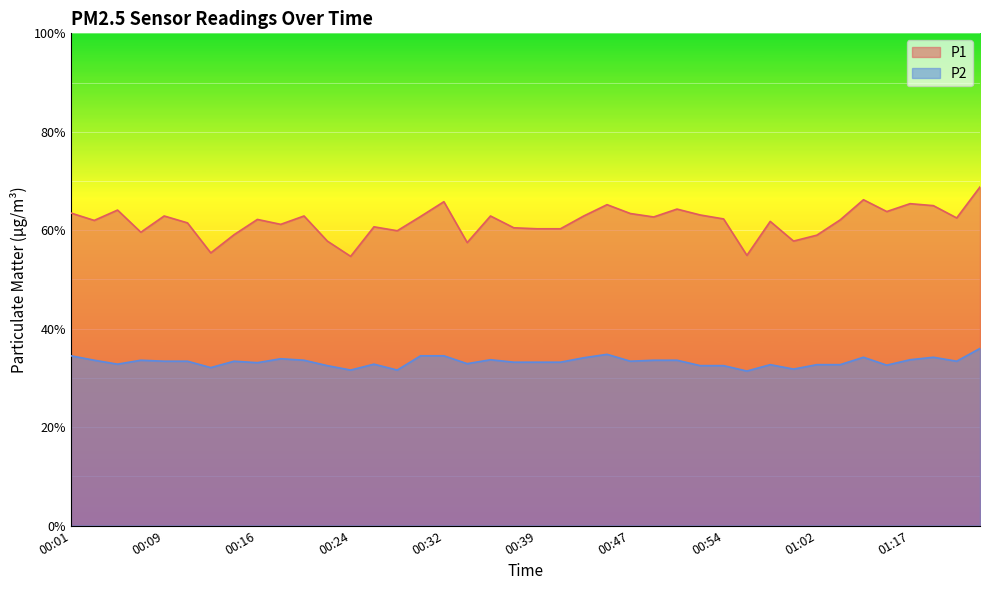

What is the total value across all series at 01:04?

94.8